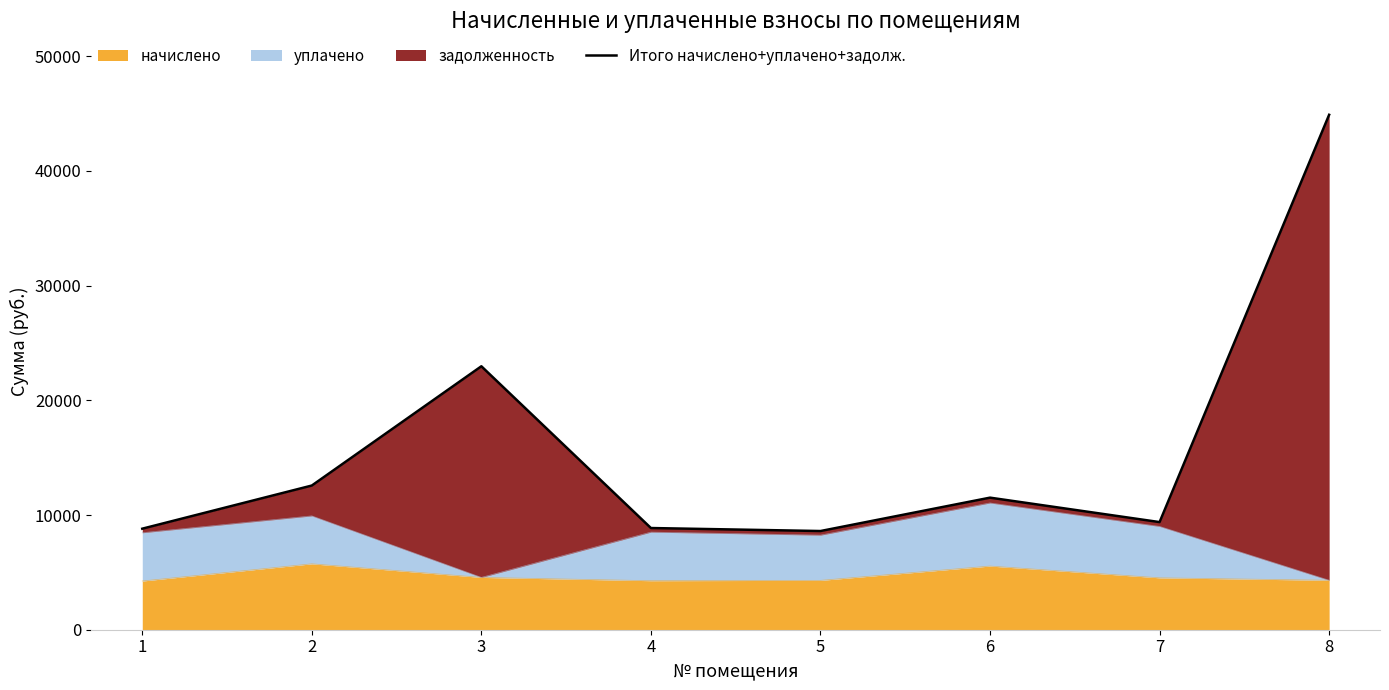

Reading right to left, list all the values displayed in this chart.

44899.2	9385.4	11515.8	8605.5	8867.1	22971.7	12572.2	8809.6